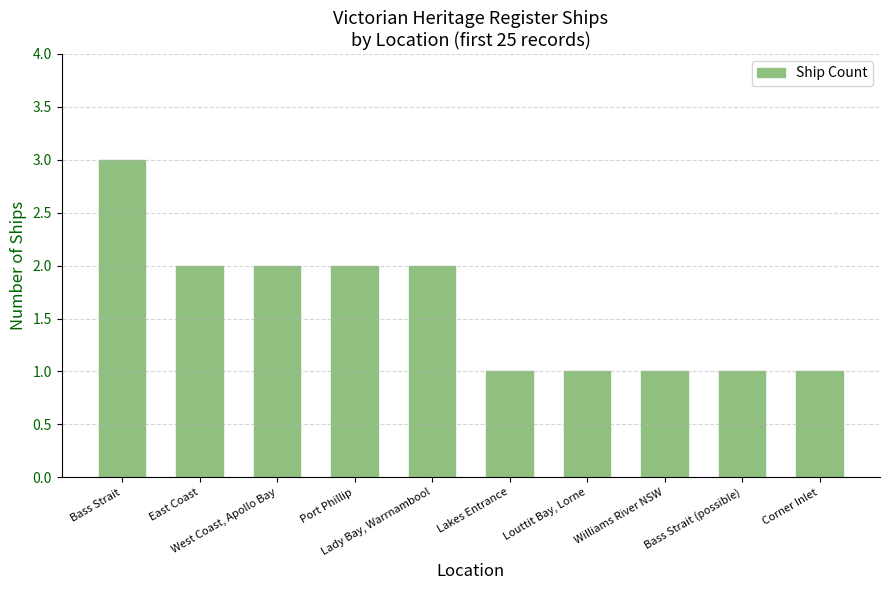

True or false: the data shows 1 at Louttit Bay, Lorne.

True